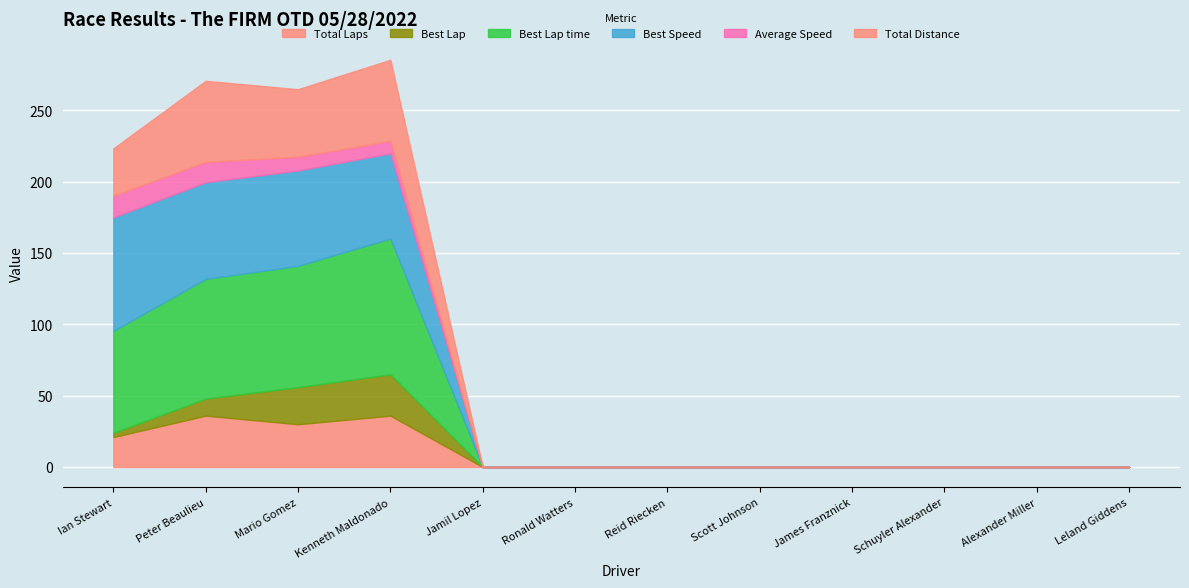

Which series has the largest total across all categories?

Best Lap time